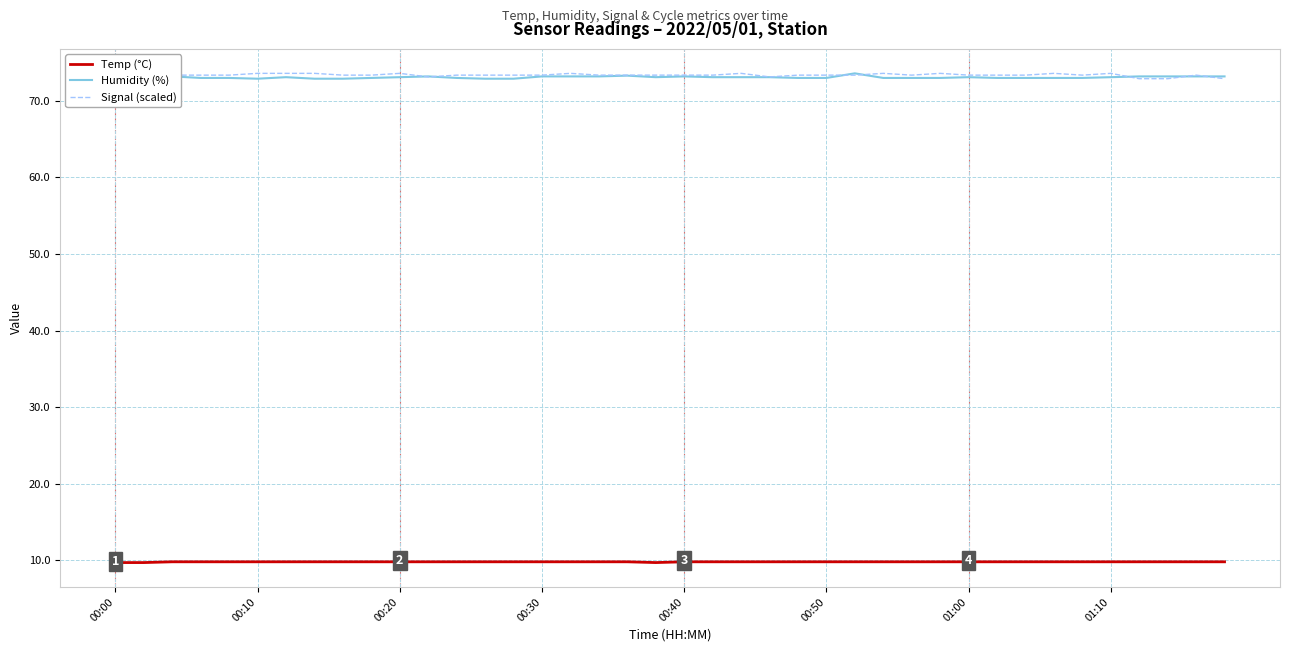

What are all the series names shown in the legend?

Temp (°C), Humidity (%), Signal (scaled)